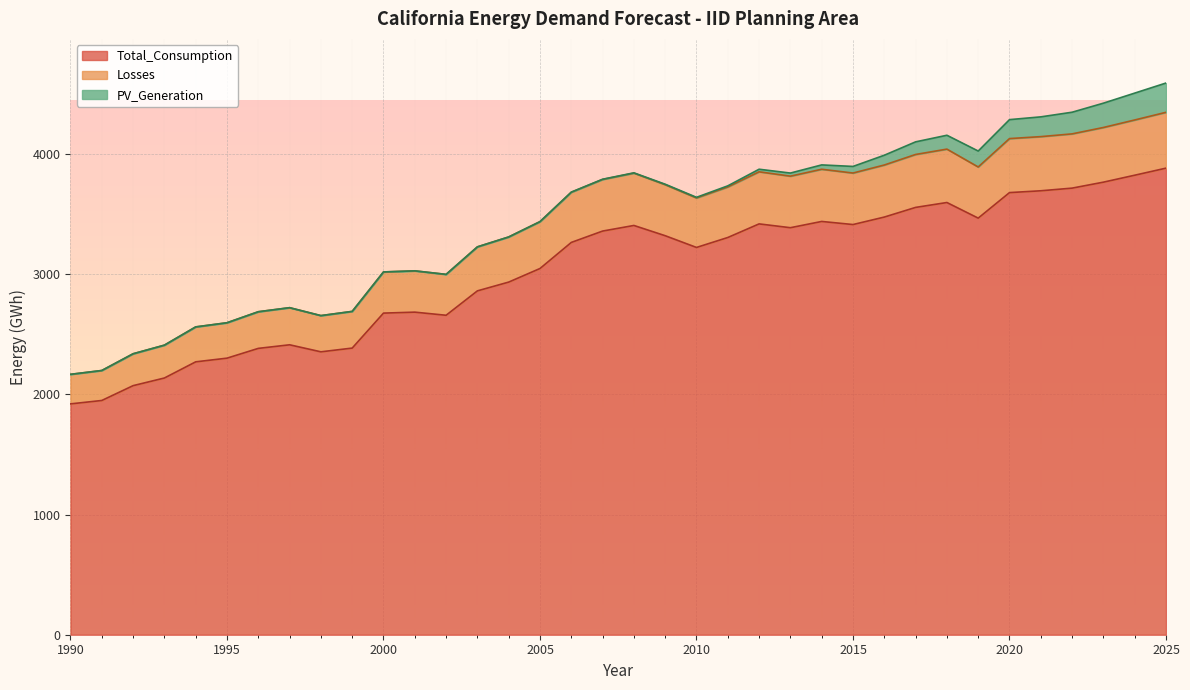

Is it true that Total_Consumption equals 2007.8 at 2005?

False